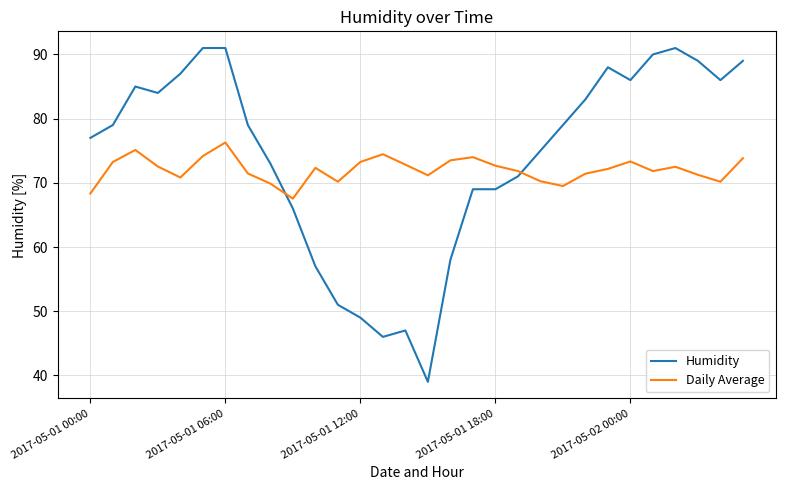

Which series has the largest range (max minus min)?

Humidity